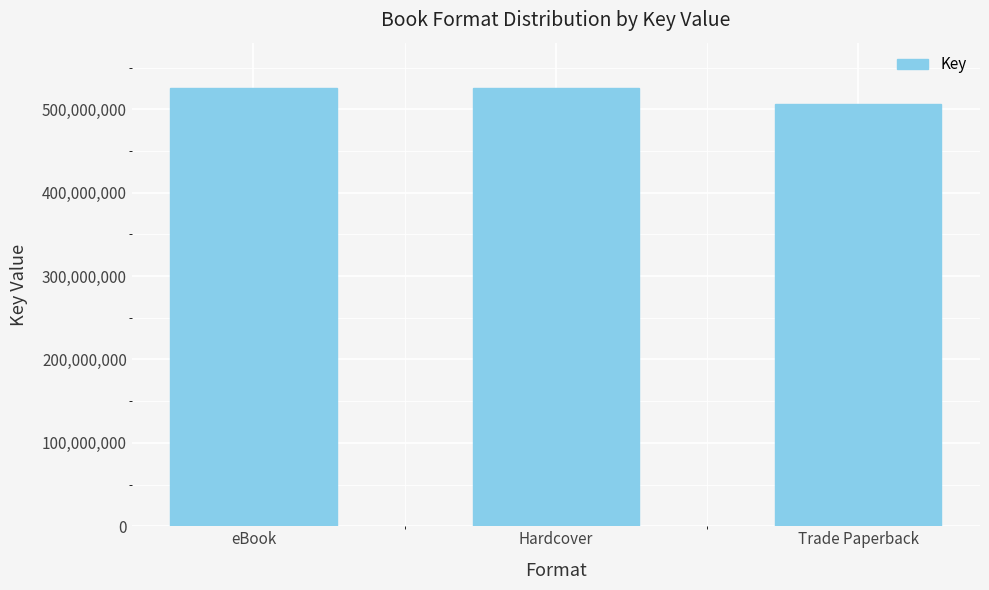

How many data points are less than 525534227?

1